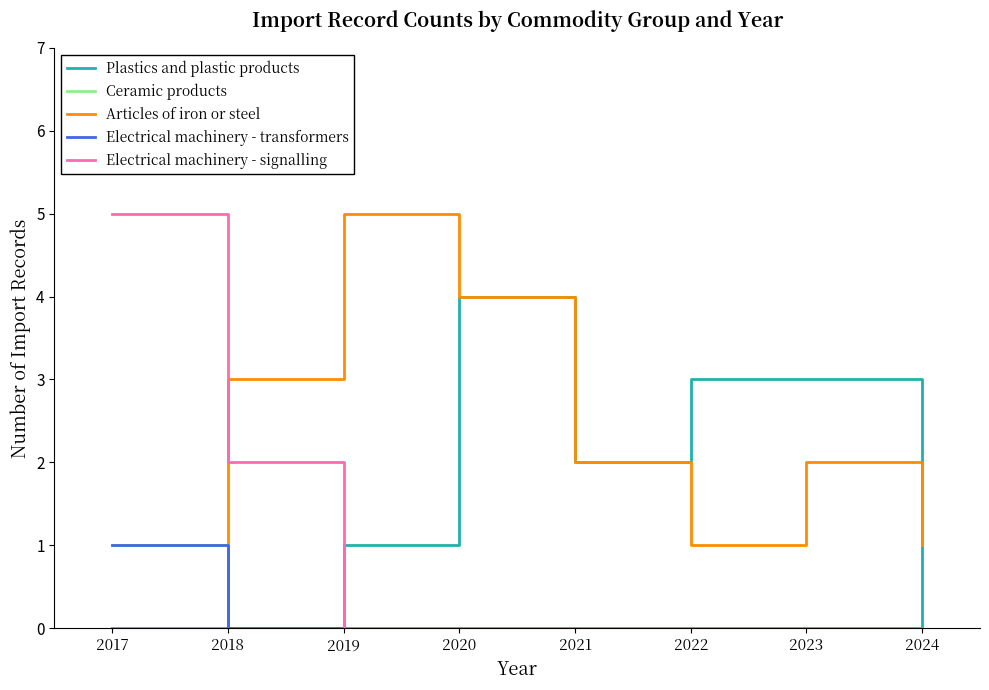

What is the total value across all series at 2019?

6